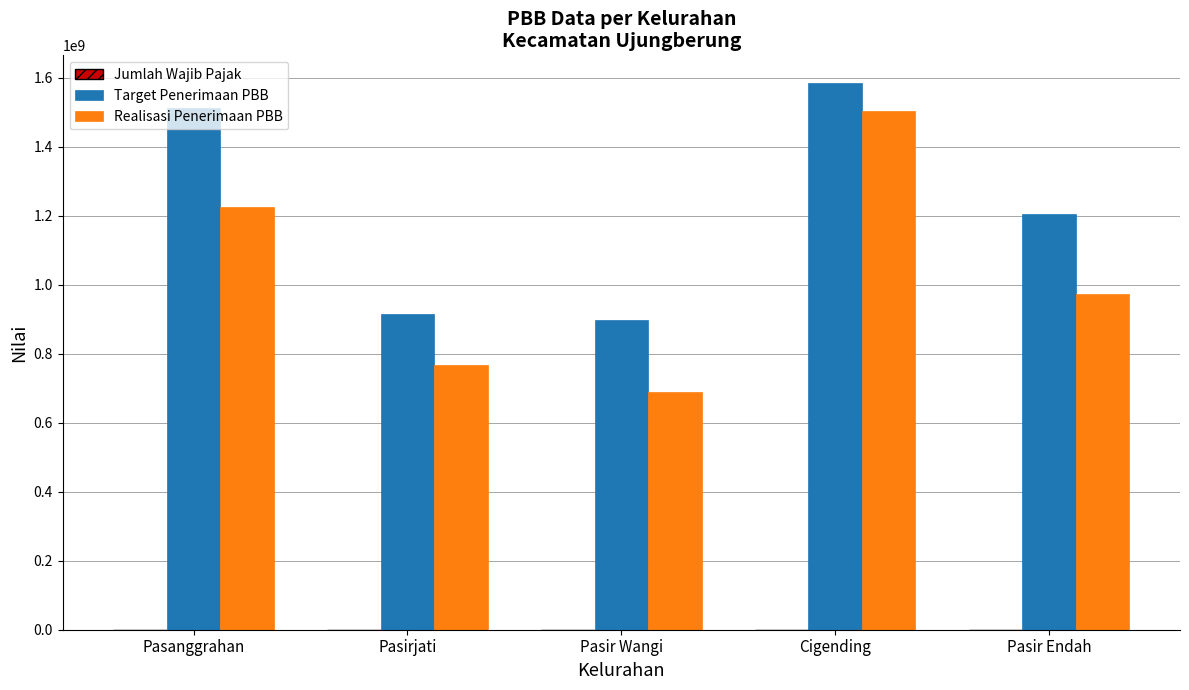

Between Pasanggrahan and Pasir Wangi, which series saw the biggest shift?

Target Penerimaan PBB